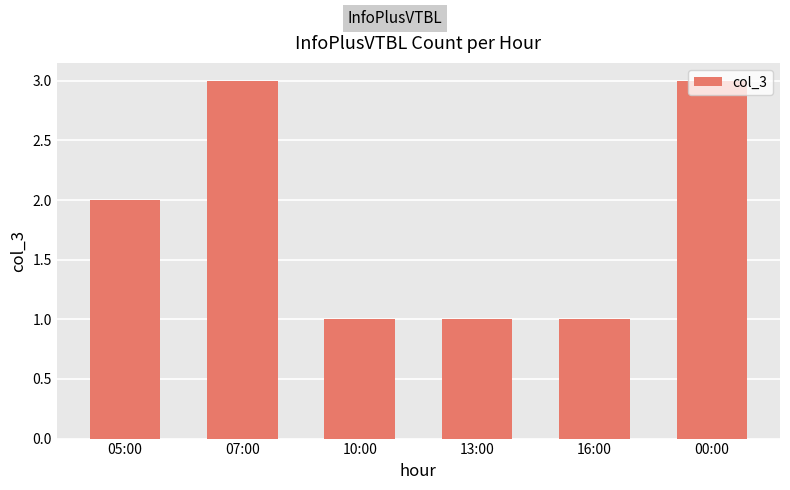

What is the change in value from 05:00 to 16:00?

-1